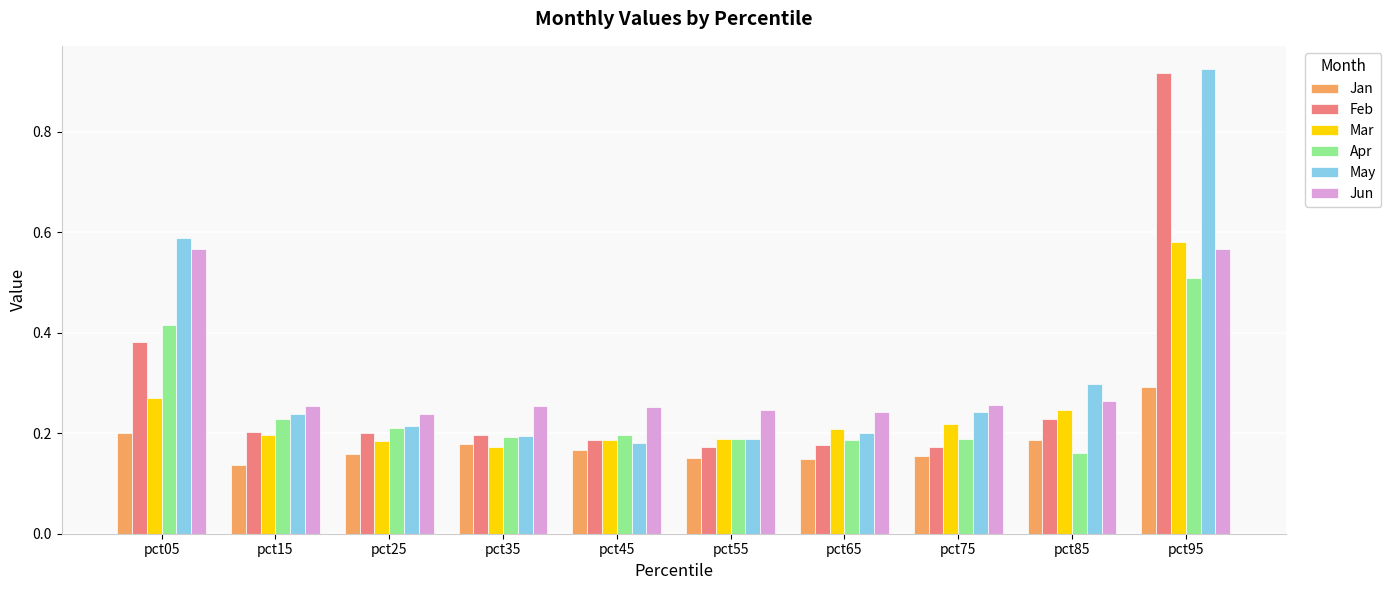

What is the difference between the maximum and minimum values in the May series?

0.7